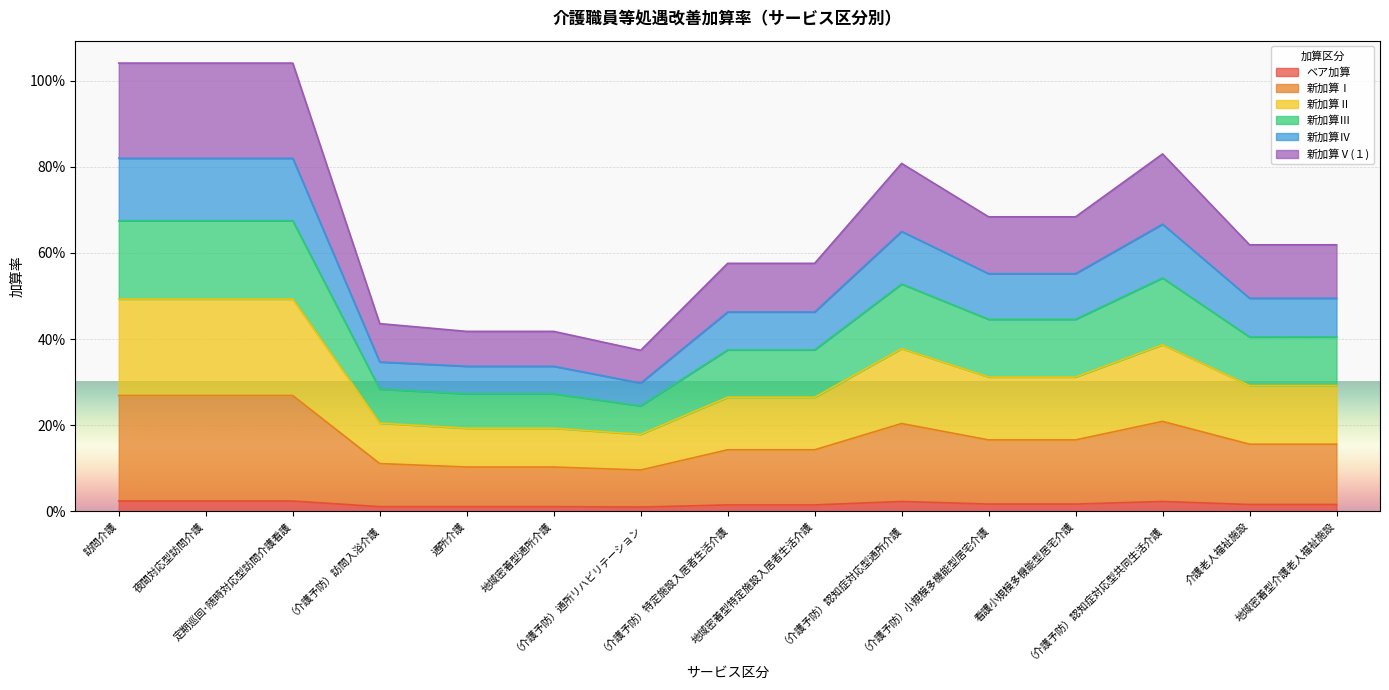

List the labels in order of 新加算Ⅲ value, largest first.

訪問介護, 夜間対応型訪問介護, 定期巡回･随時対応型訪問介護看護, （介護予防）認知症対応型共同生活介護, （介護予防）認知症対応型通所介護, （介護予防）小規模多機能型居宅介護, 看護小規模多機能型居宅介護, 介護老人福祉施設, 地域密着型介護老人福祉施設, （介護予防）特定施設入居者生活介護, 地域密着型特定施設入居者生活介護, （介護予防）訪問入浴介護, 通所介護, 地域密着型通所介護, （介護予防）通所リハビリテーション